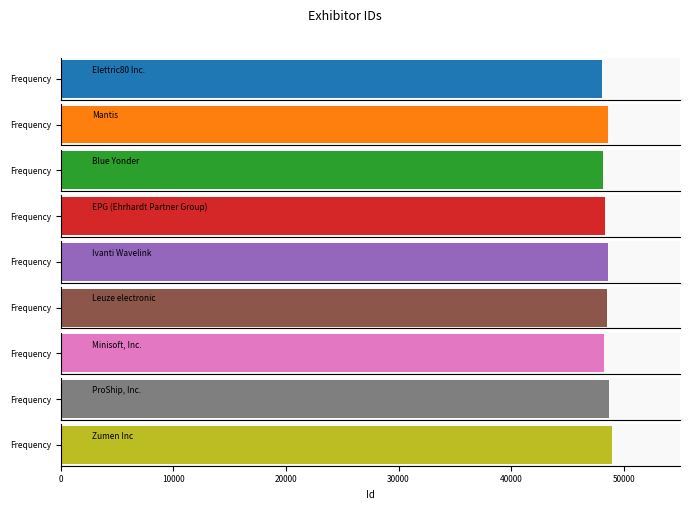

Reading left to right, extract all data points from this chart.

48086	48589	48119	48304	48594	48501	48289	48723	48982